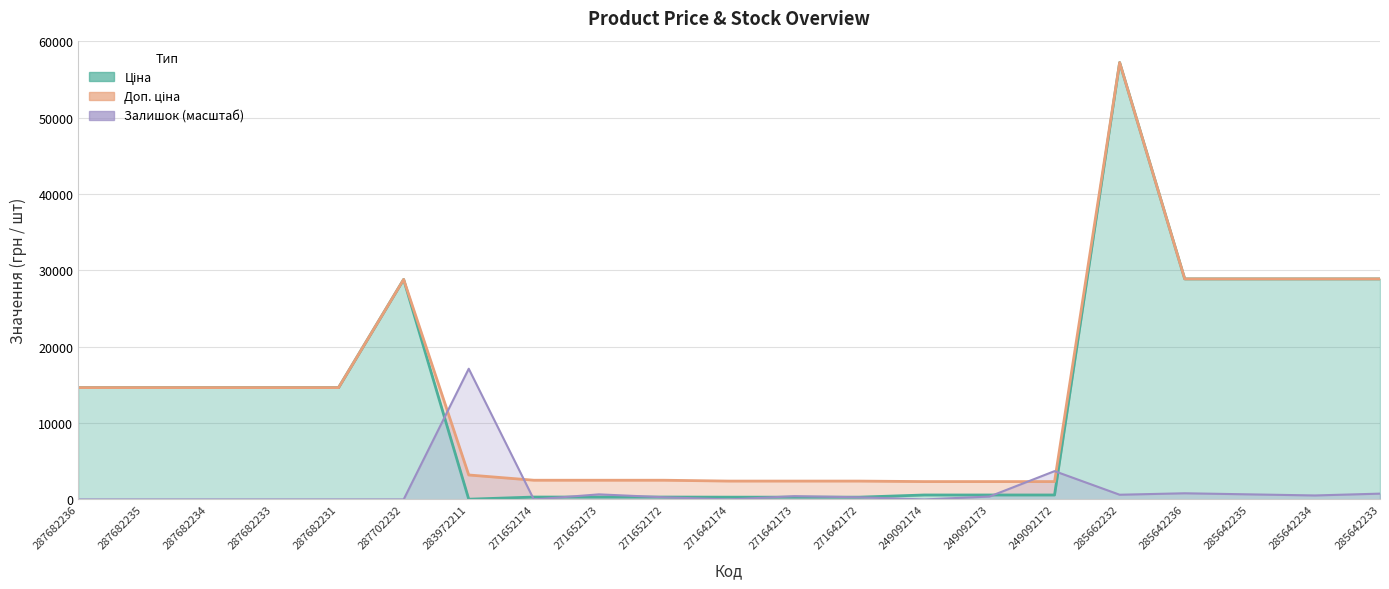

How many lines are shown in the chart?

3